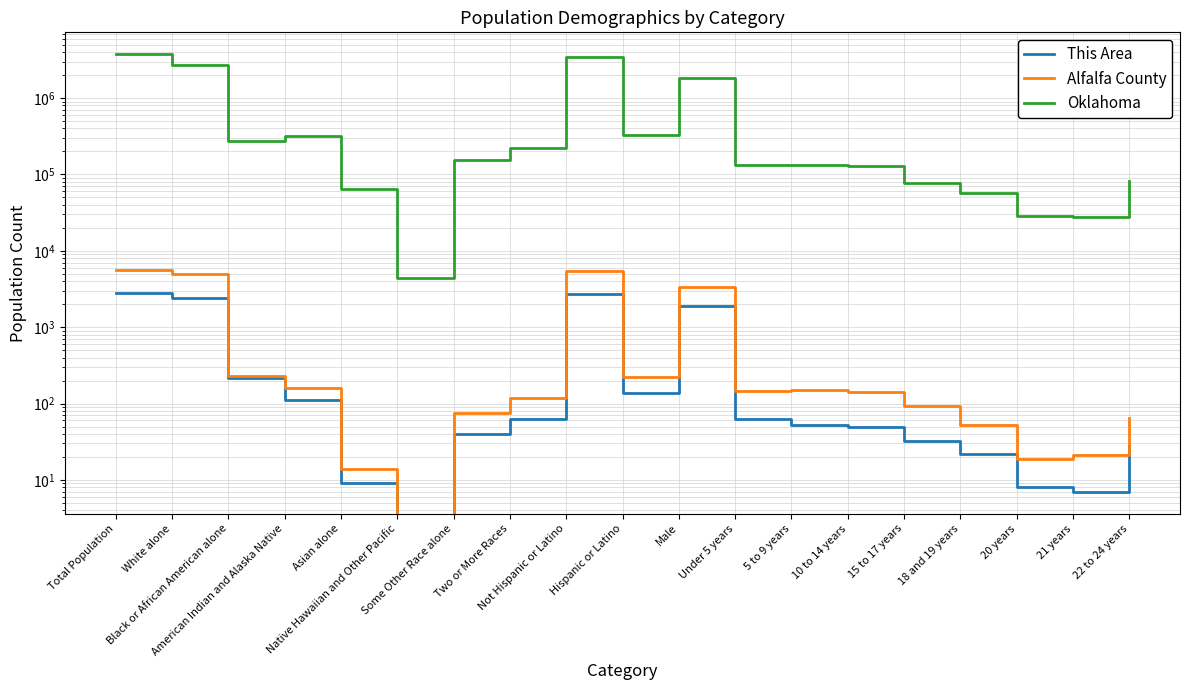

Rank the categories by Alfalfa County value from lowest to highest.

Native Hawaiian and Other Pacific, Asian alone, 20 years, 21 years, 18 and 19 years, 22 to 24 years, Some Other Race alone, 15 to 17 years, Two or More Races, 10 to 14 years, Under 5 years, 5 to 9 years, American Indian and Alaska Native, Hispanic or Latino, Black or African American alone, Male, White alone, Not Hispanic or Latino, Total Population